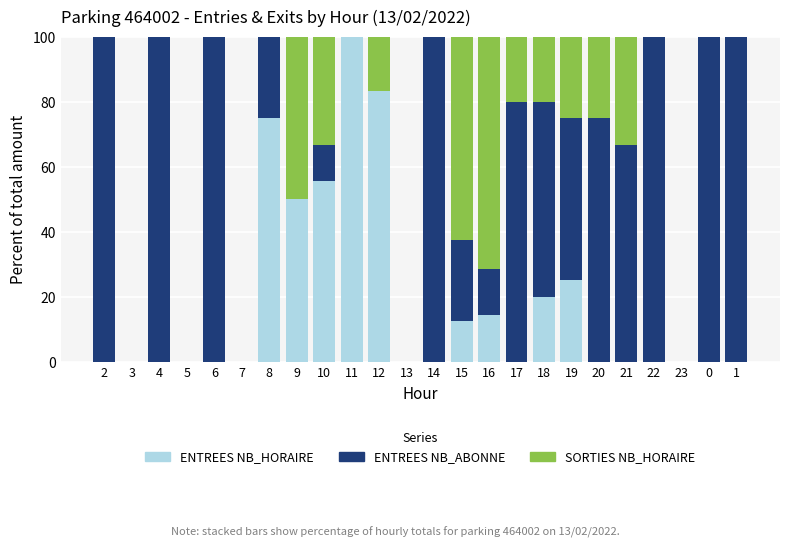

How many distinct data groups are displayed?

3